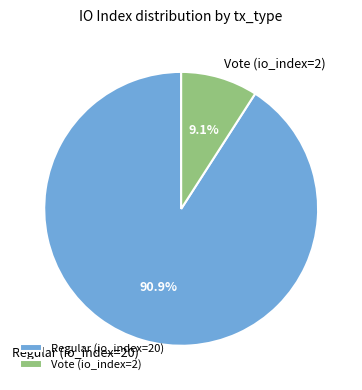

What is the ratio of the value at Regular (io_index=20) to the value at Vote (io_index=2)?

10.0